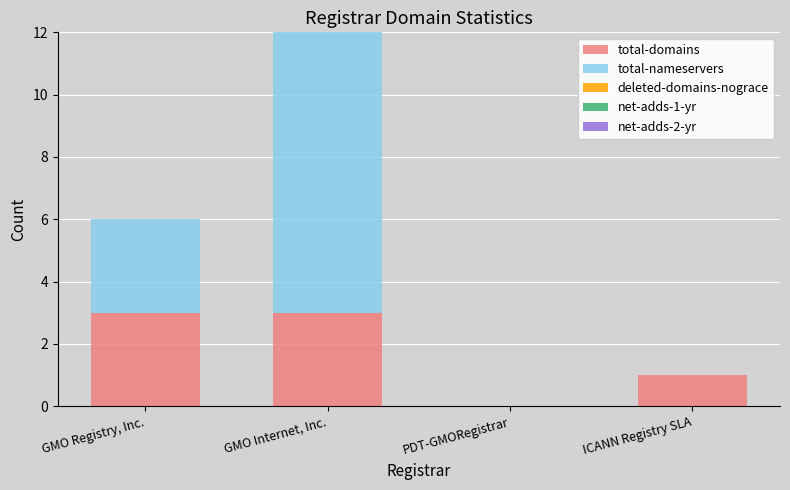

How many distinct data groups are displayed?

2